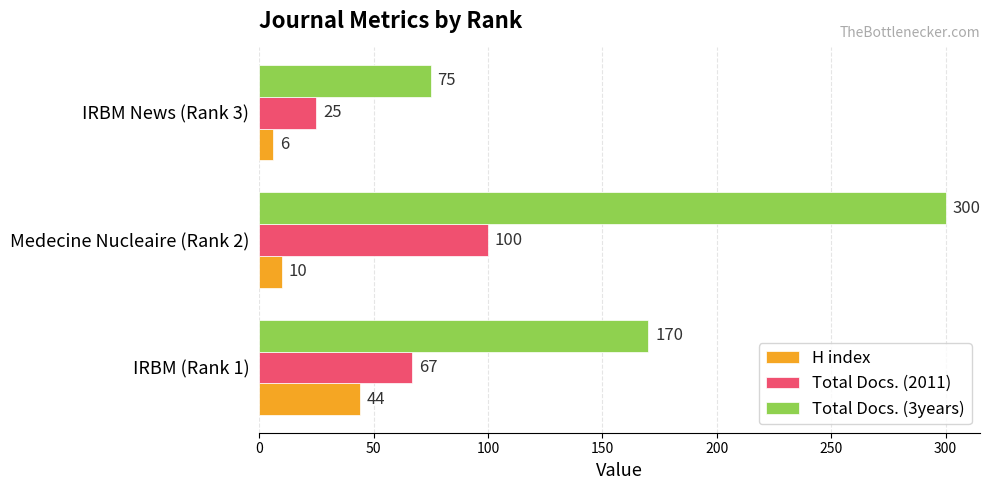

The H index series shows 6 at IRBM News (Rank 3). True or false?

True